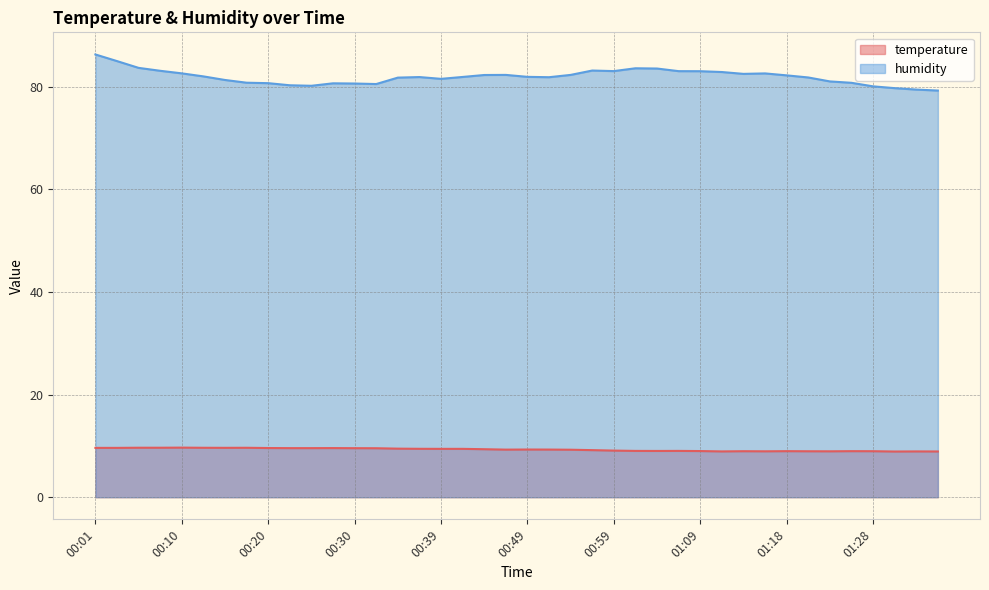

Between 00:20 and 01:11, which is larger?

00:20